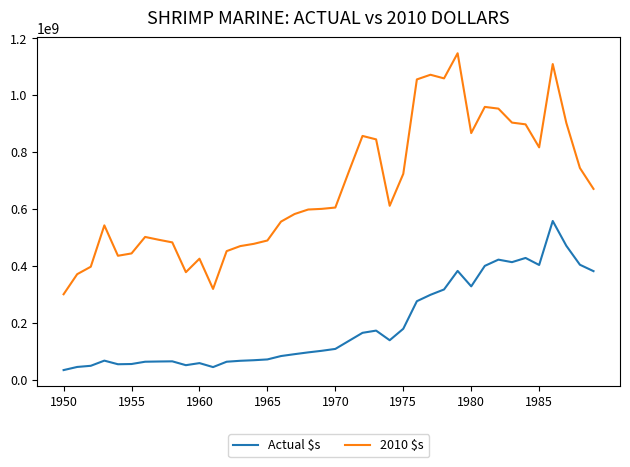

Which series has the widest spread of values?

2010 $s